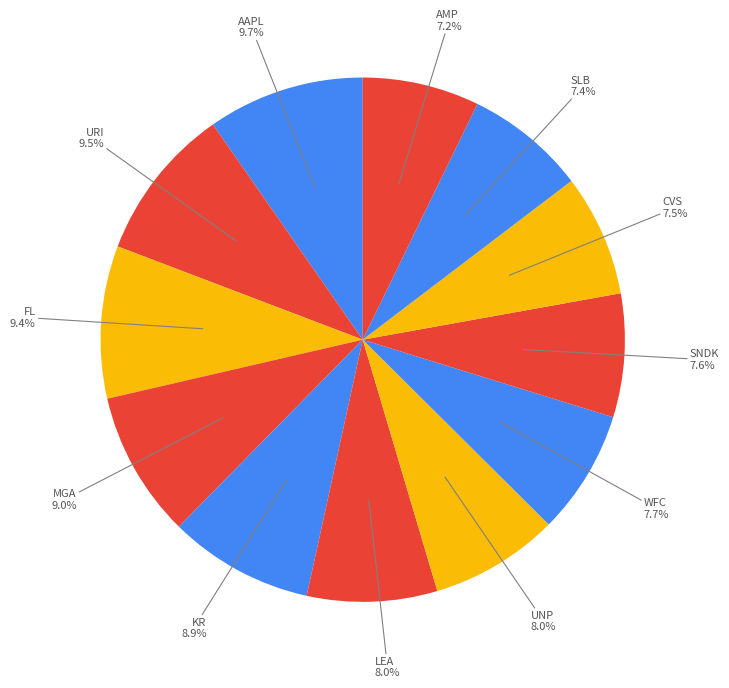

How many slices are in this pie chart?

12